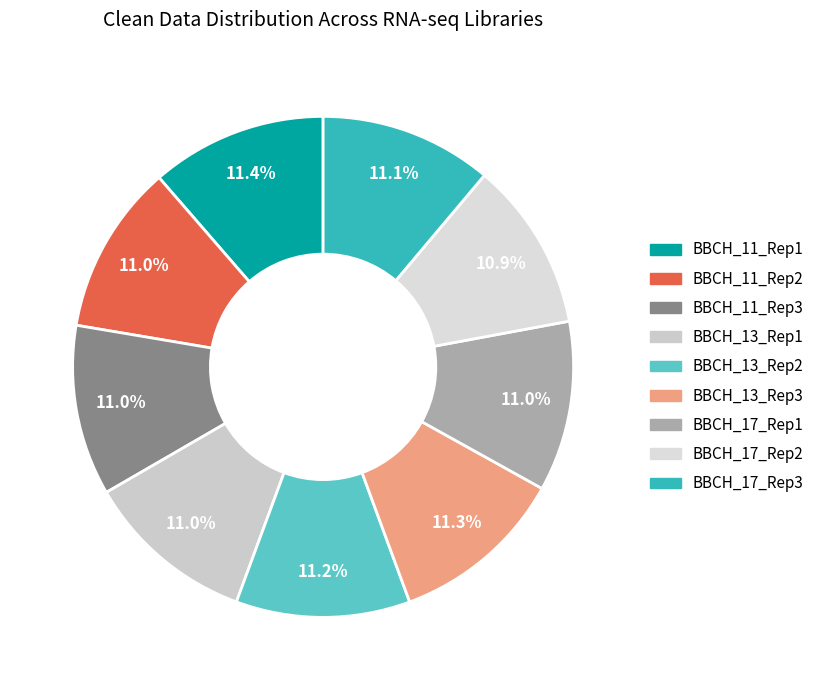

True or false: BBCH_17_Rep2 accounts for 11% of the total.

True